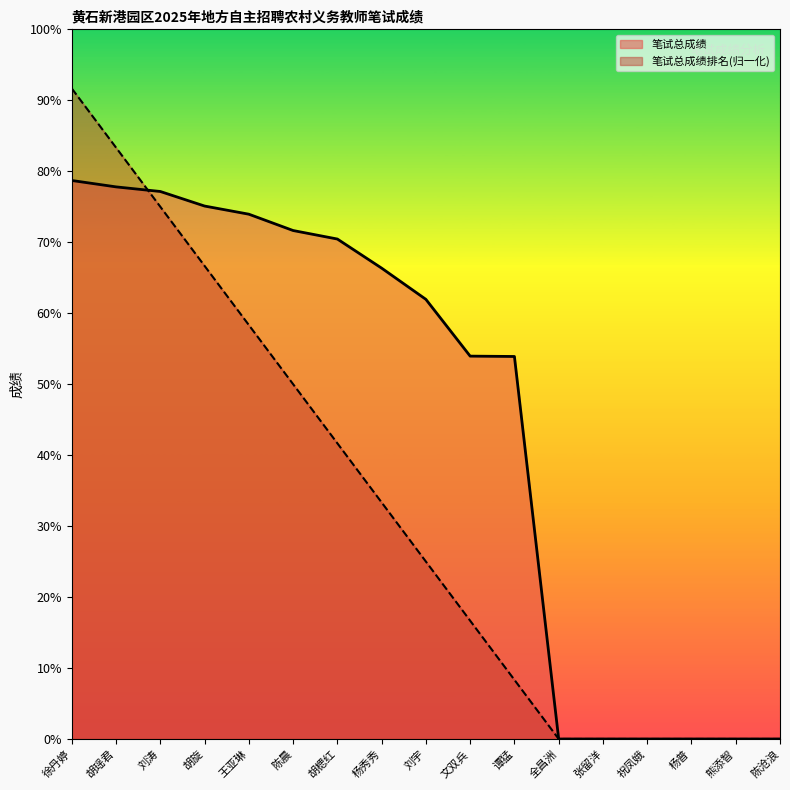

Which series has the largest total across all categories?

笔试总成绩